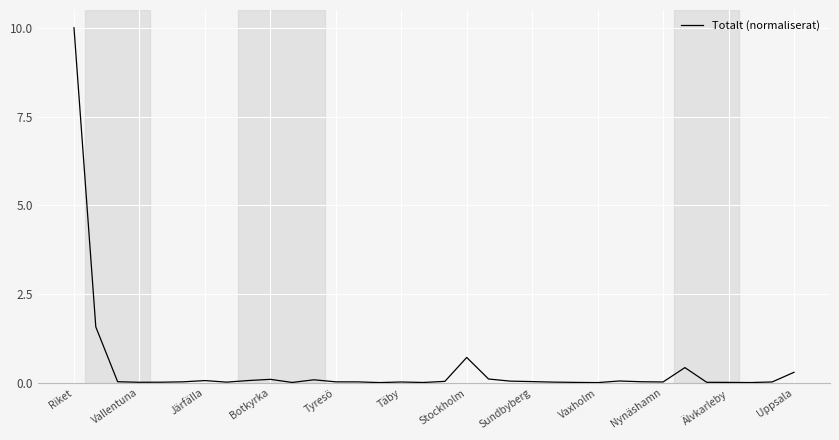

What is the difference between the maximum and minimum values?

10.0